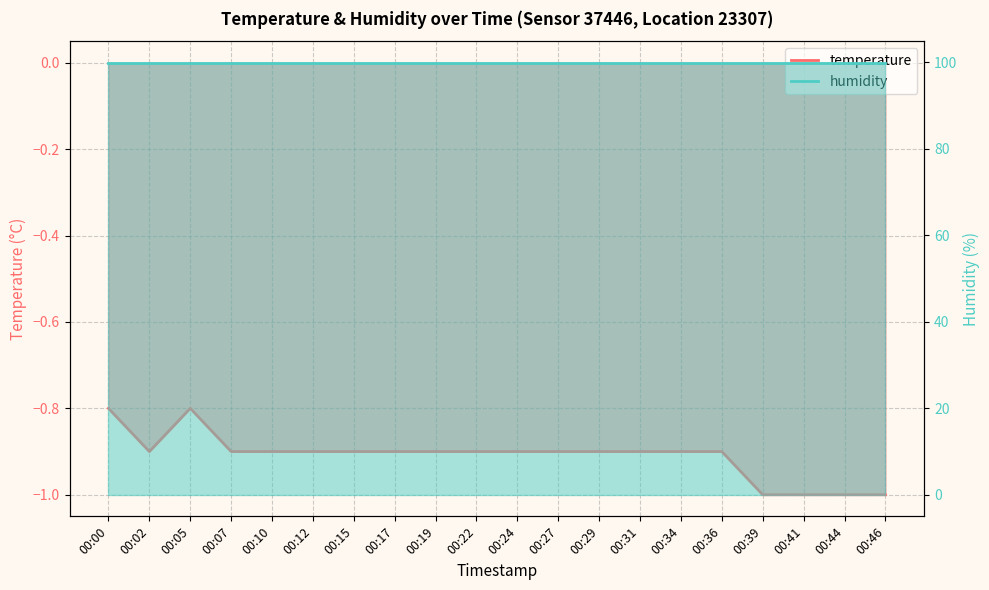

Between 00:41 and 00:22, which is larger?

00:22